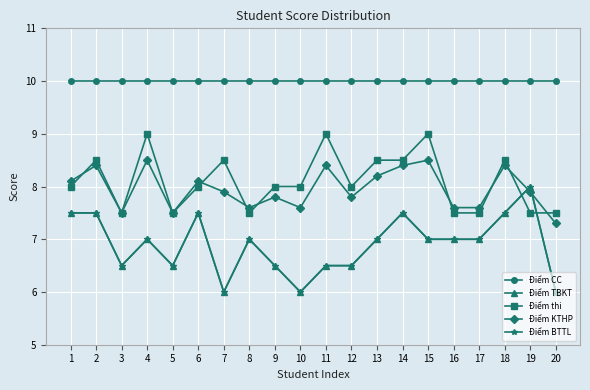

Reading right to left, list all the values displayed in this chart.

Điểm CC: 20=10.0	19=10.0	18=10.0	17=10.0	16=10.0	15=10.0	14=10.0	13=10.0	12=10.0	11=10.0	10=10.0	9=10.0	8=10.0	7=10.0	6=10.0	5=10.0	4=10.0	3=10.0	2=10.0	1=10.0
Điểm TBKT: 20=6.0	19=8.0	18=7.5	17=7.0	16=7.0	15=7.0	14=7.5	13=7.0	12=6.5	11=6.5	10=6.0	9=6.5	8=7.0	7=6.0	6=7.5	5=6.5	4=7.0	3=6.5	2=7.5	1=7.5
Điểm thi: 20=7.5	19=7.5	18=8.5	17=7.5	16=7.5	15=9.0	14=8.5	13=8.5	12=8.0	11=9.0	10=8.0	9=8.0	8=7.5	7=8.5	6=8.0	5=7.5	4=9.0	3=7.5	2=8.5	1=8.0
Điểm KTHP: 20=7.3	19=7.9	18=8.4	17=7.6	16=7.6	15=8.5	14=8.4	13=8.2	12=7.8	11=8.4	10=7.6	9=7.8	8=7.6	7=7.9	6=8.1	5=7.5	4=8.5	3=7.5	2=8.4	1=8.1
Điểm BTTL: 20=6.0	19=8.0	18=7.5	17=7.0	16=7.0	15=7.0	14=7.5	13=7.0	12=6.5	11=6.5	10=6.0	9=6.5	8=7.0	7=6.0	6=7.5	5=6.5	4=7.0	3=6.5	2=7.5	1=7.5